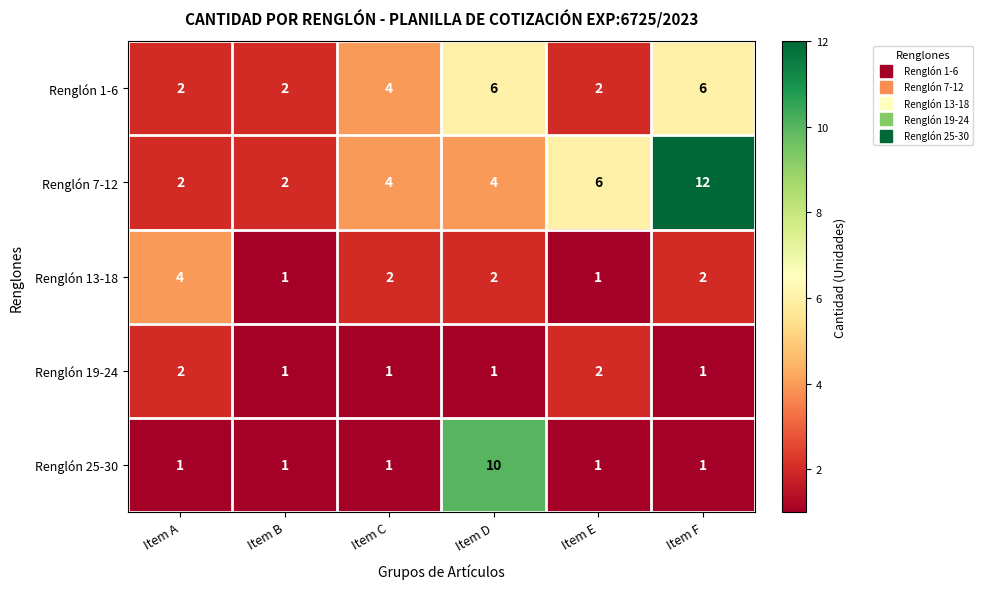

At which category does the chart reach its peak across all series?

Item F